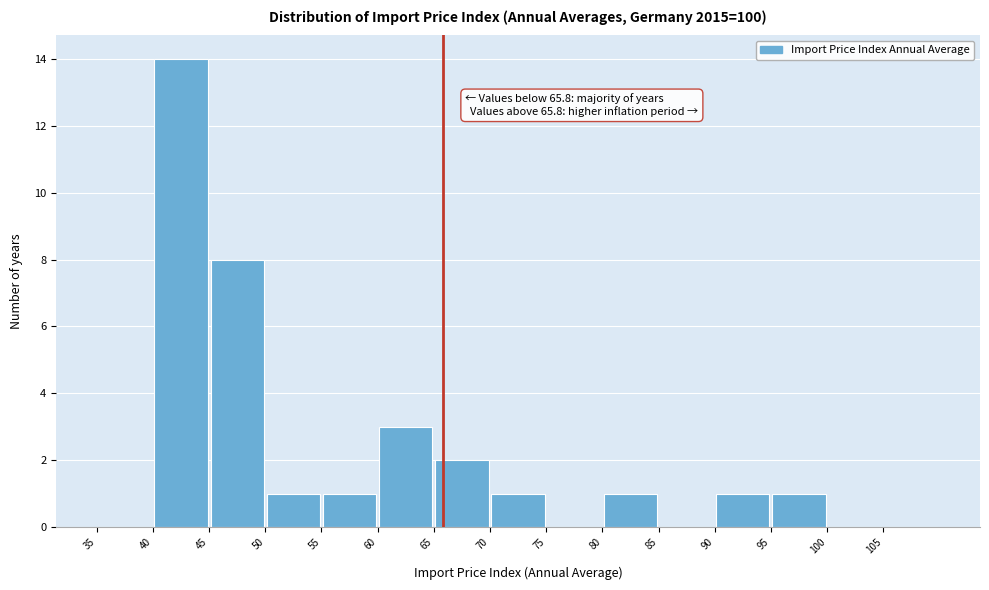

Which range on the x-axis has the tallest bar?

40 to 45